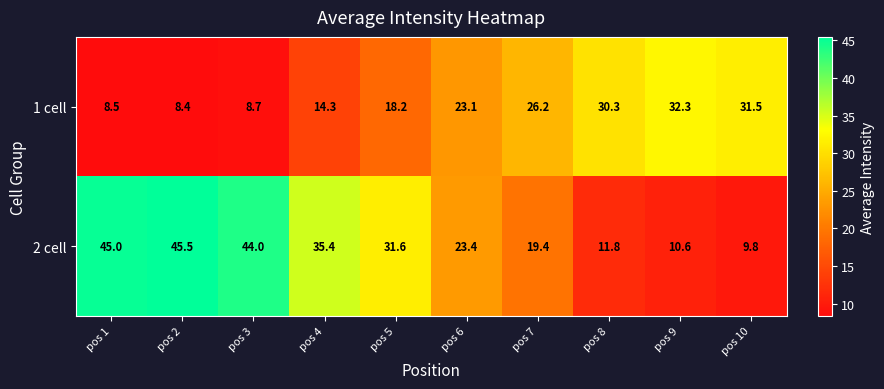

At which category is the sum across all series the highest?

pos 2